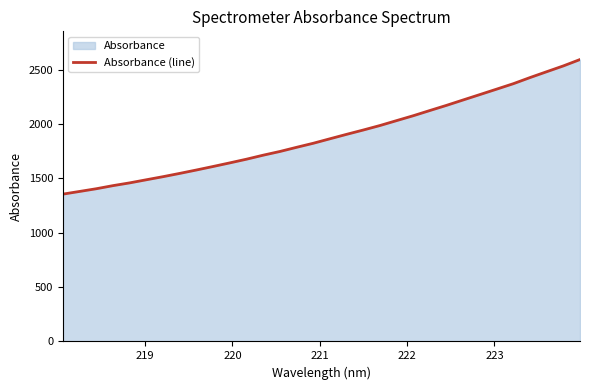

What is the sum of all values?

60453.1